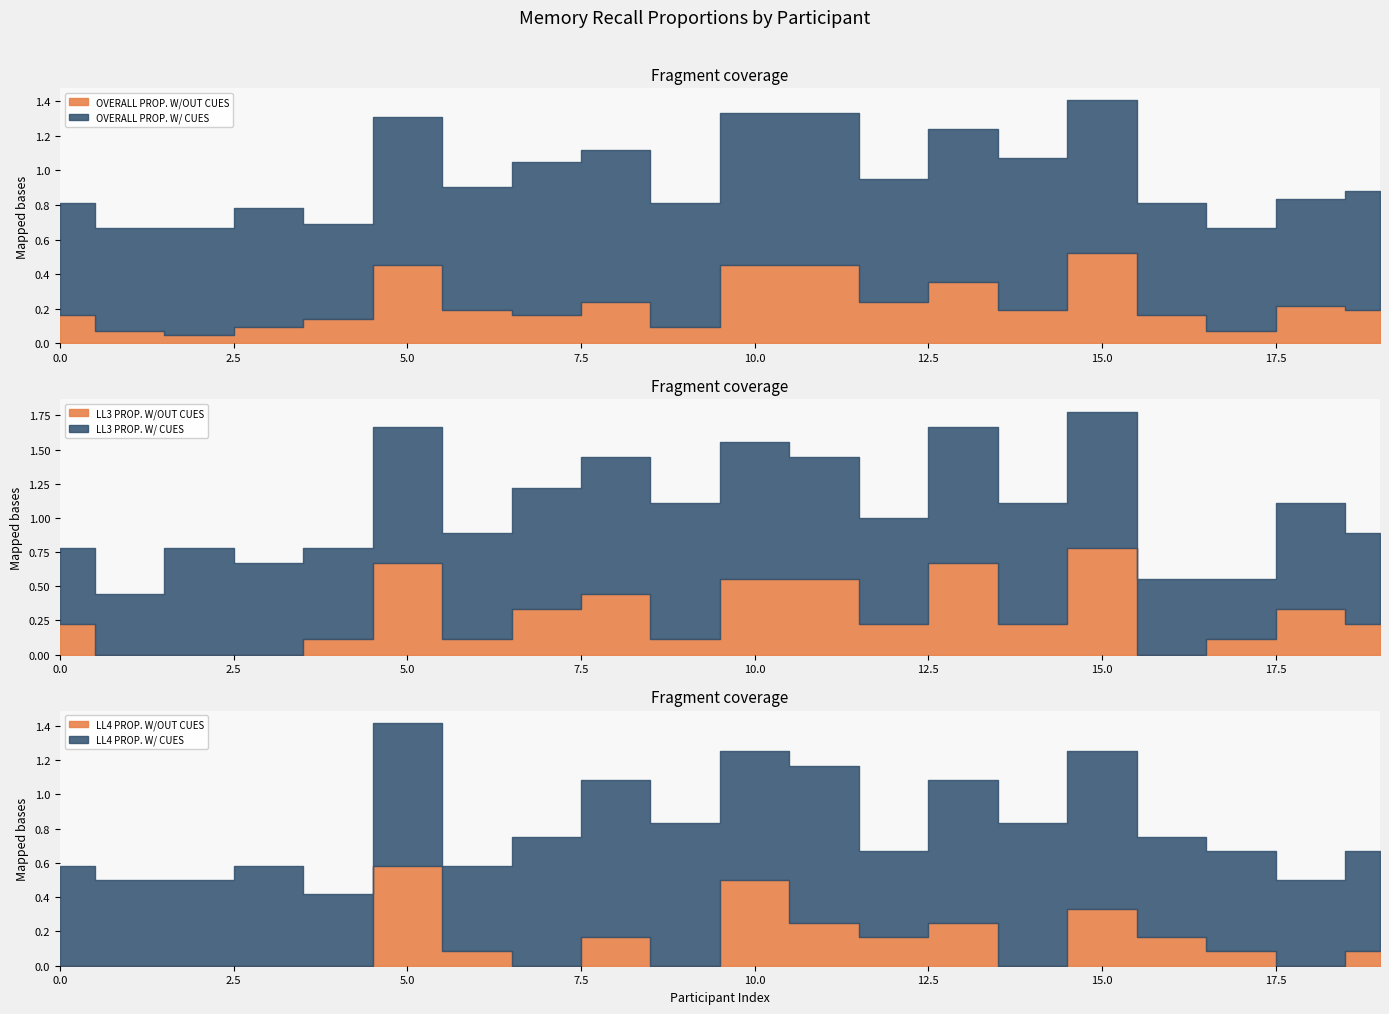

Which series has the largest total across all categories?

LL3 PROP. W/ CUES